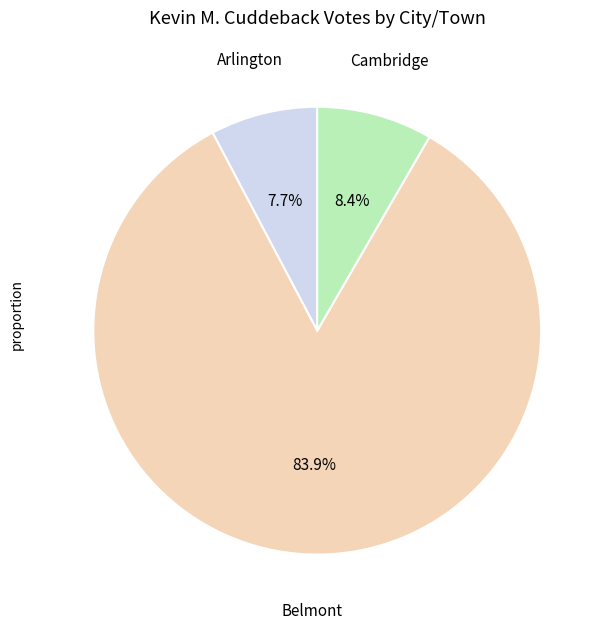

How many slices are in this pie chart?

3